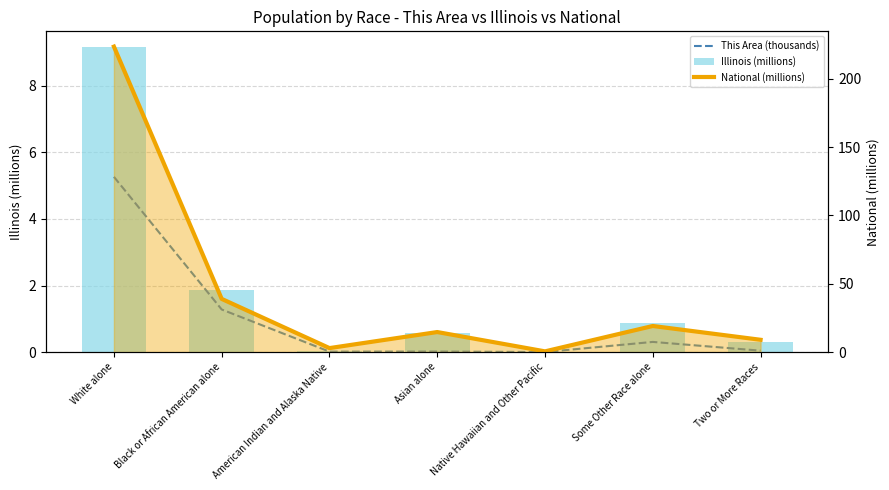

What are all the series names shown in the legend?

This Area (thousands), Illinois (millions), National (millions)